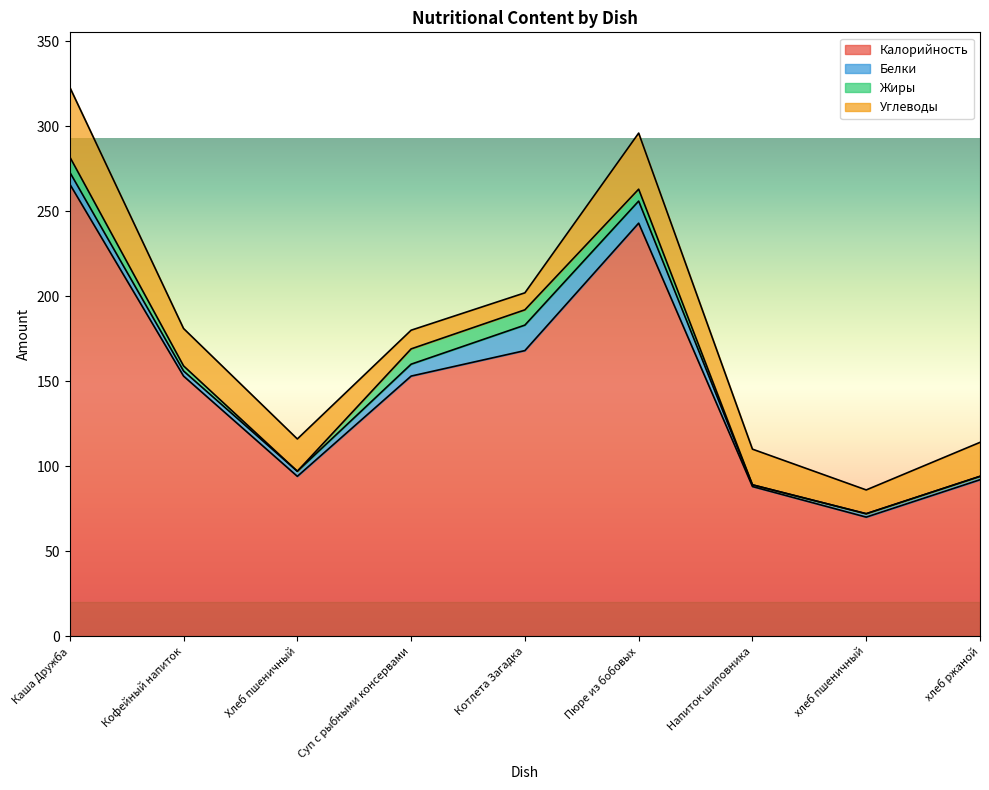

Is it true that Белки equals 15 at Котлета Загадка?

True